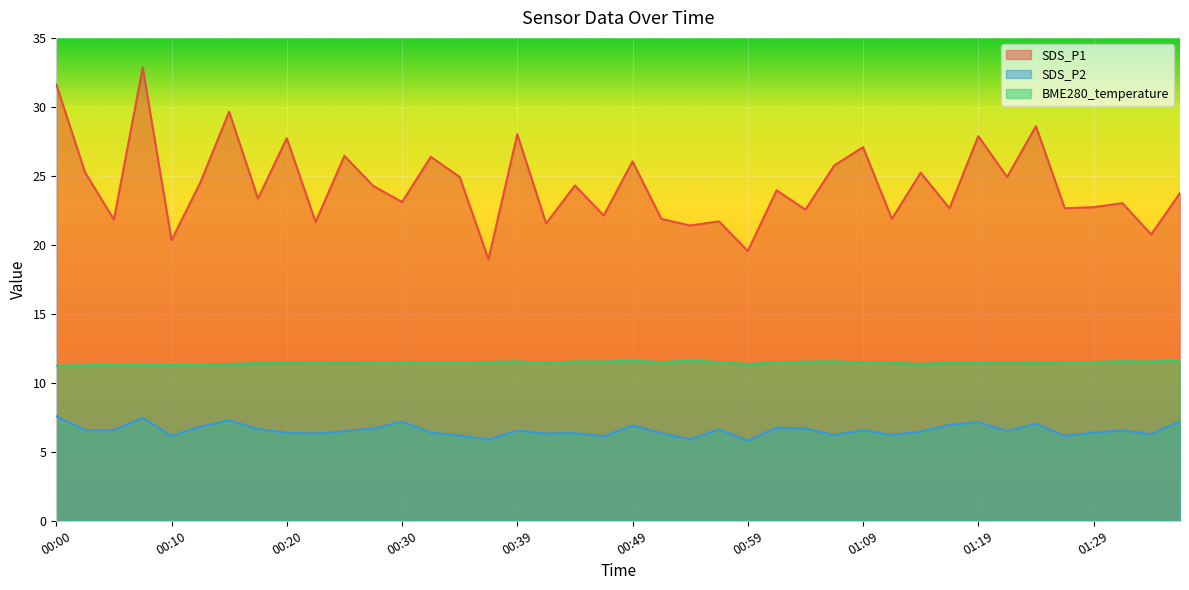

True or false: SDS_P1 has a value of 33.6 at 00:44.

False